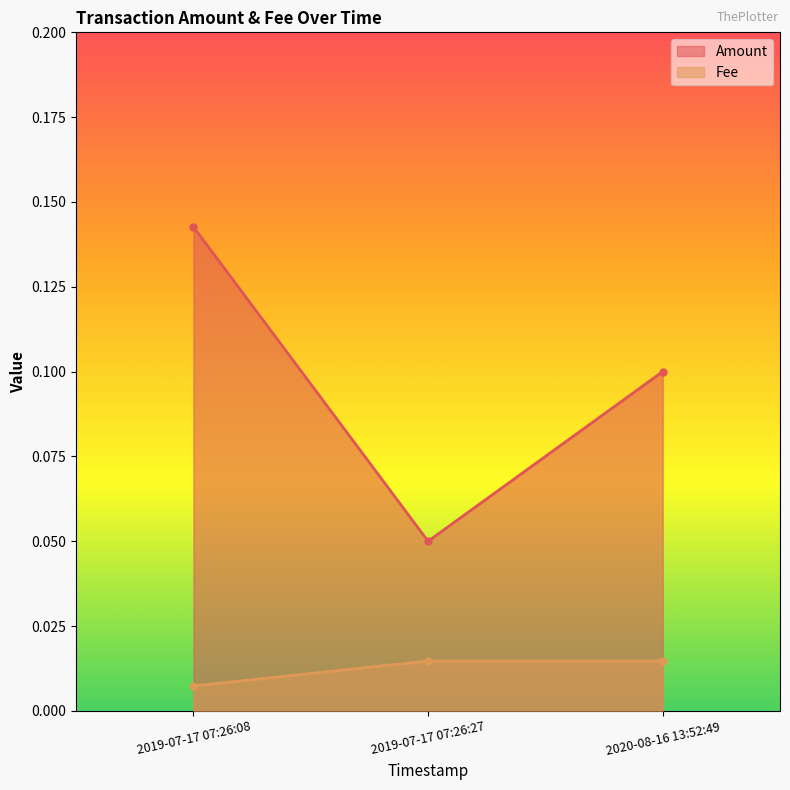

At which category is the sum across all series the highest?

2019-07-17 07:26:08